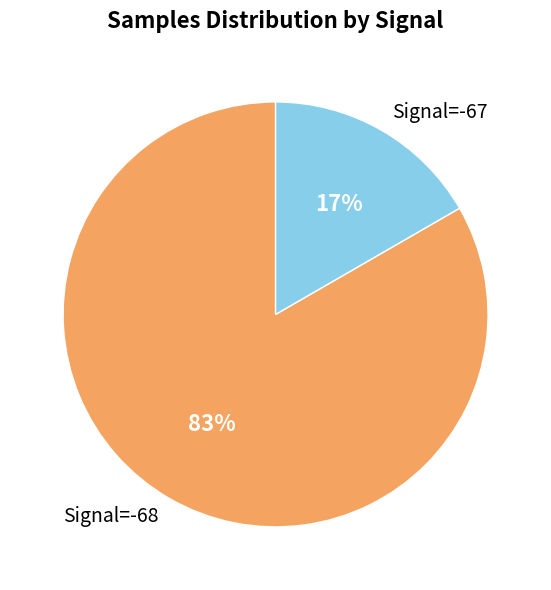

True or false: Signal=-67 accounts for 17% of the total.

True